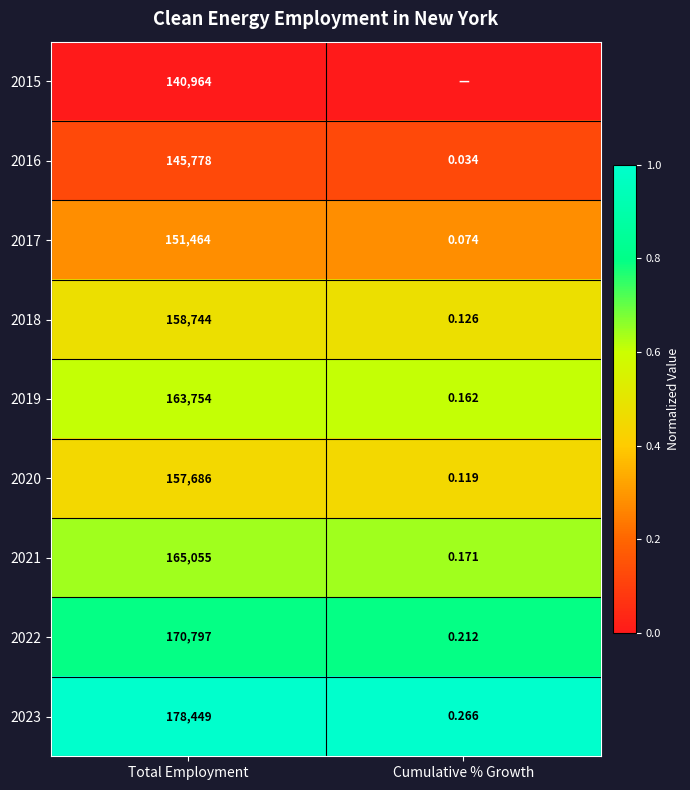

Is the value of 2019 at Cumulative % Growth greater than the value of 2016 at Cumulative % Growth?

Yes